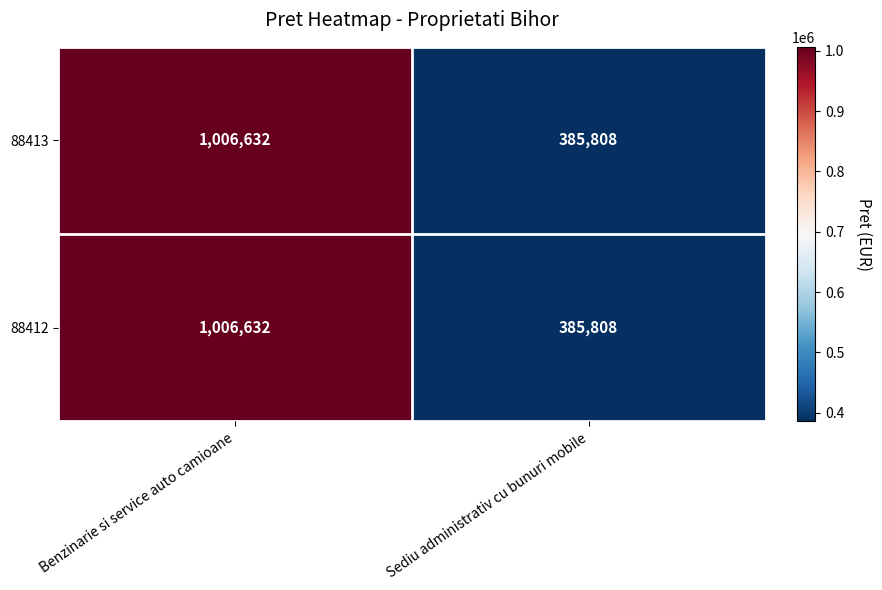

What is the smallest value displayed?

385808